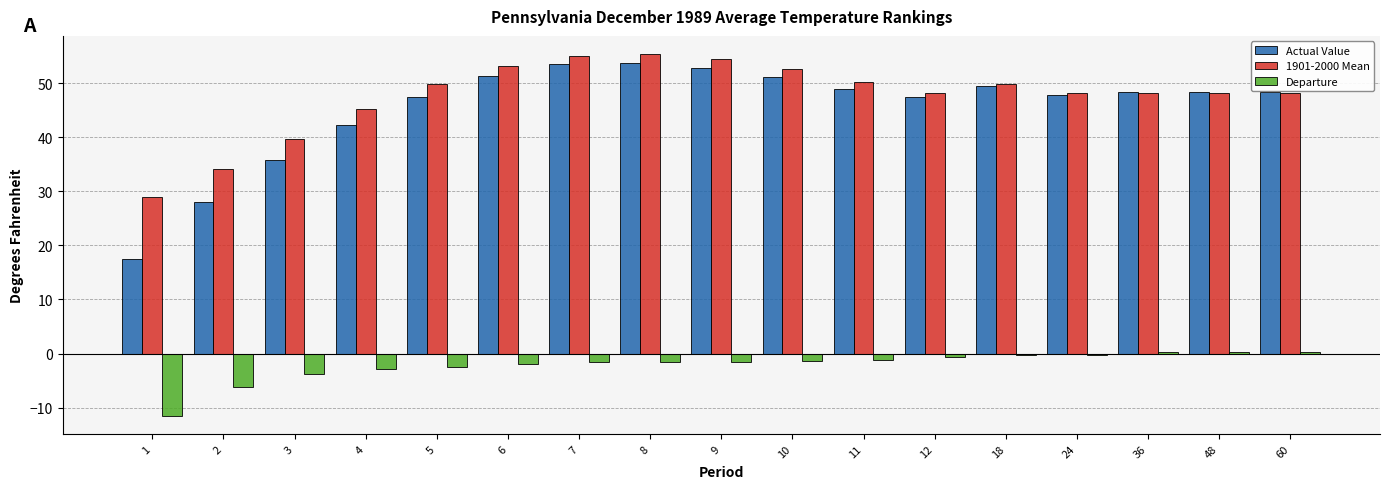

What is the sum of all 1901-2000 Mean values?

808.8